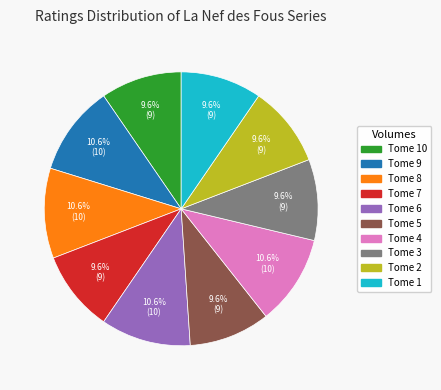

To the nearest percent, what is the average slice percentage?

10%